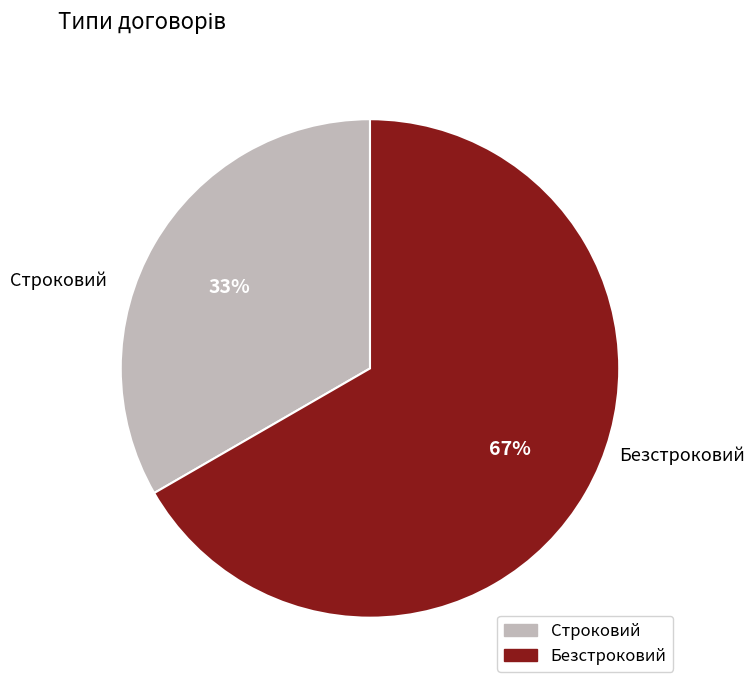

What is the largest slice in the pie chart?

Безстроковий